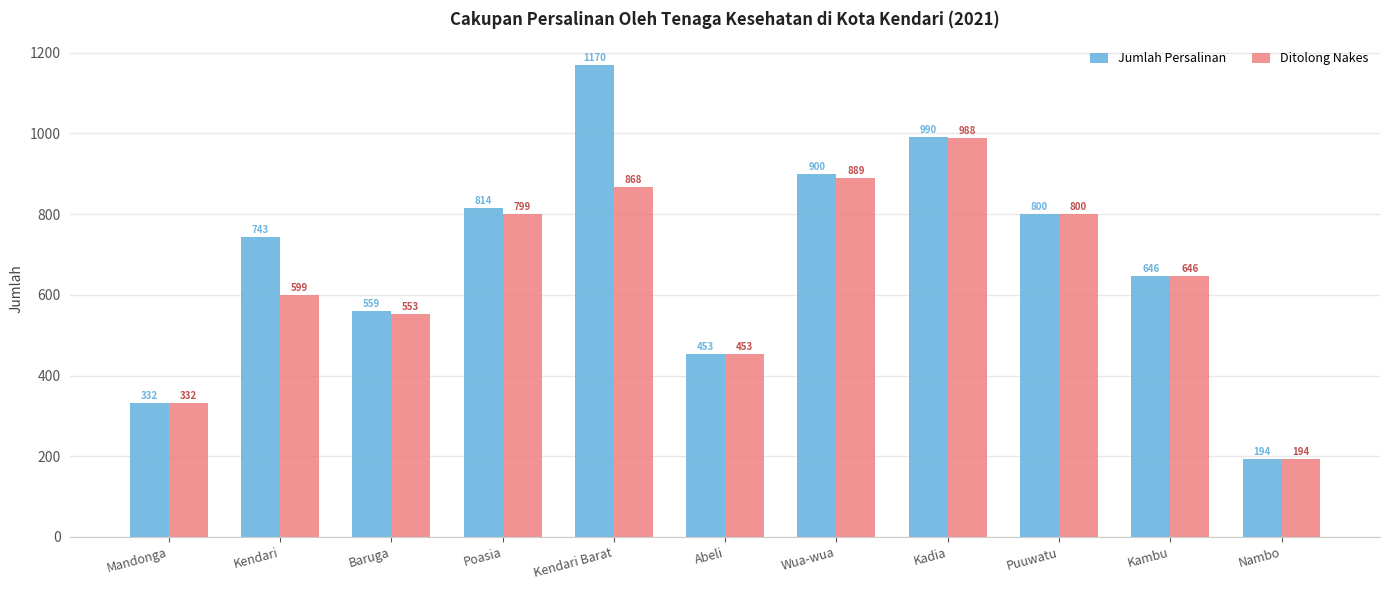

True or false: Jumlah Persalinan has a value of 900 at Wua-wua.

True